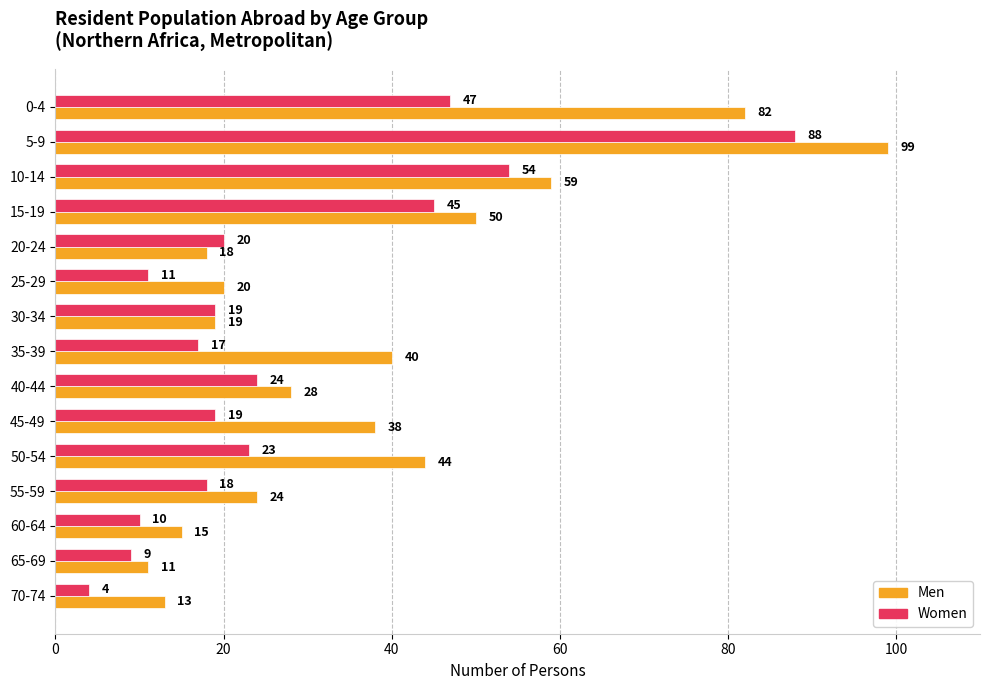

True or false: Men has a value of 28 at 40-44.

True